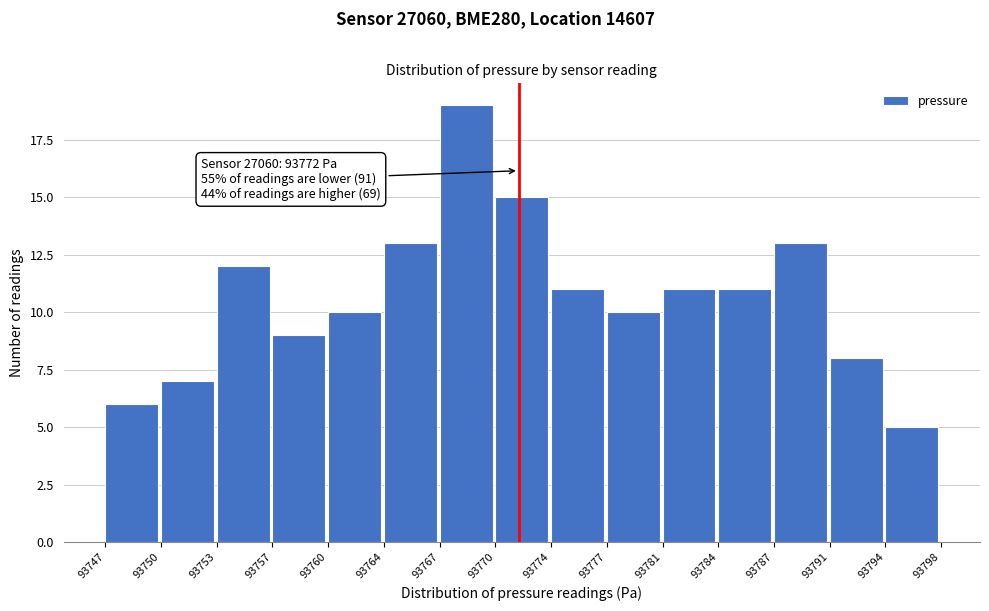

Reading left to right, extract all data points from this chart.

93747=6	93750=7	93753=12	93757=9	93760=10	93764=13	93767=19	93770=15	93774=11	93777=10	93781=11	93784=11	93787=13	93791=8	93794=5